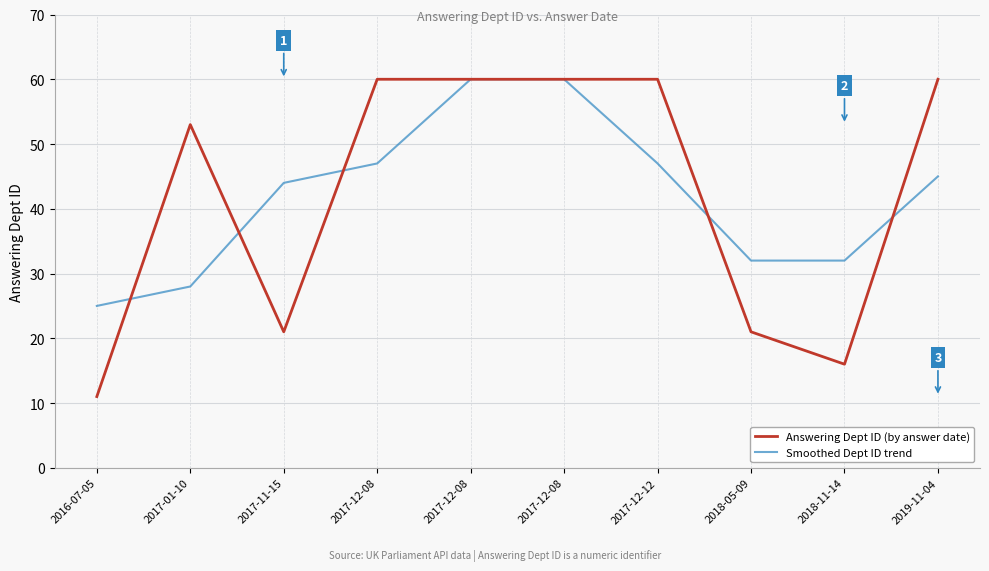

What are all the series names shown in the legend?

Answering Dept ID (by answer date), Smoothed Dept ID trend